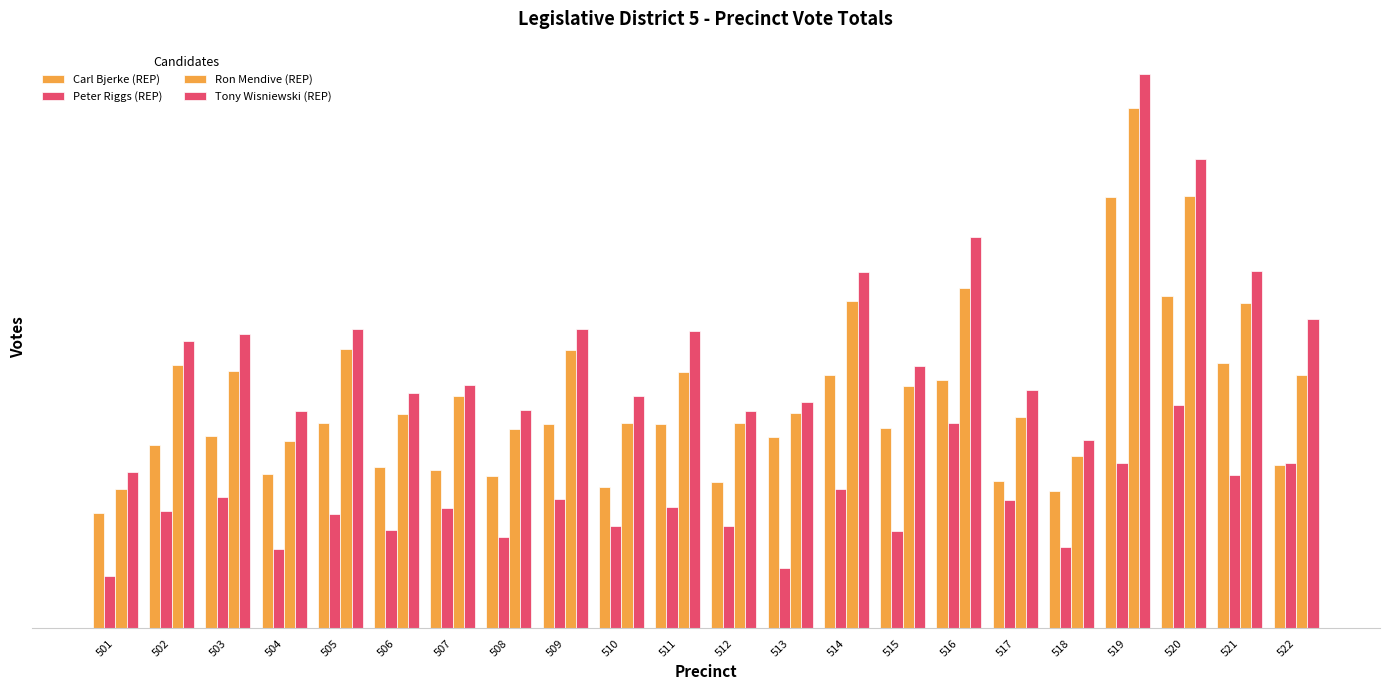

Are the bars horizontal?

No